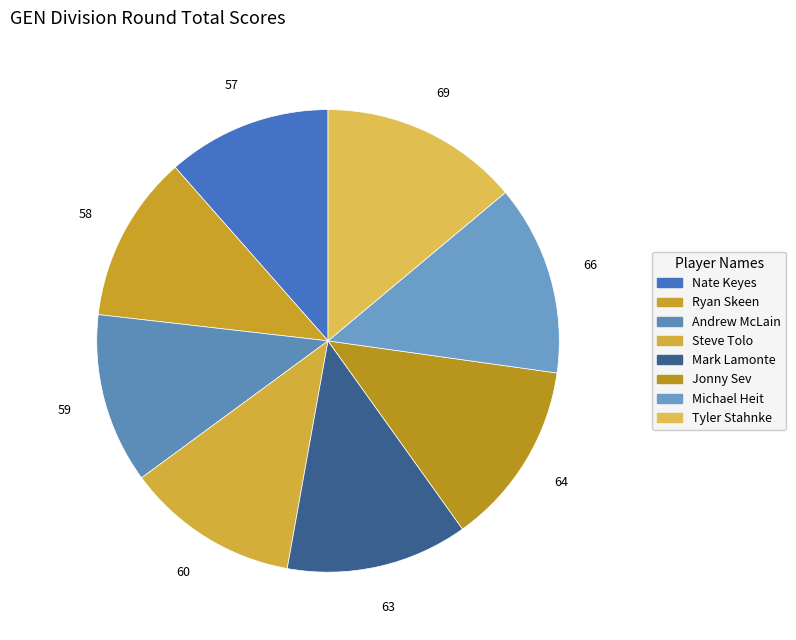

How many slices are in this pie chart?

8